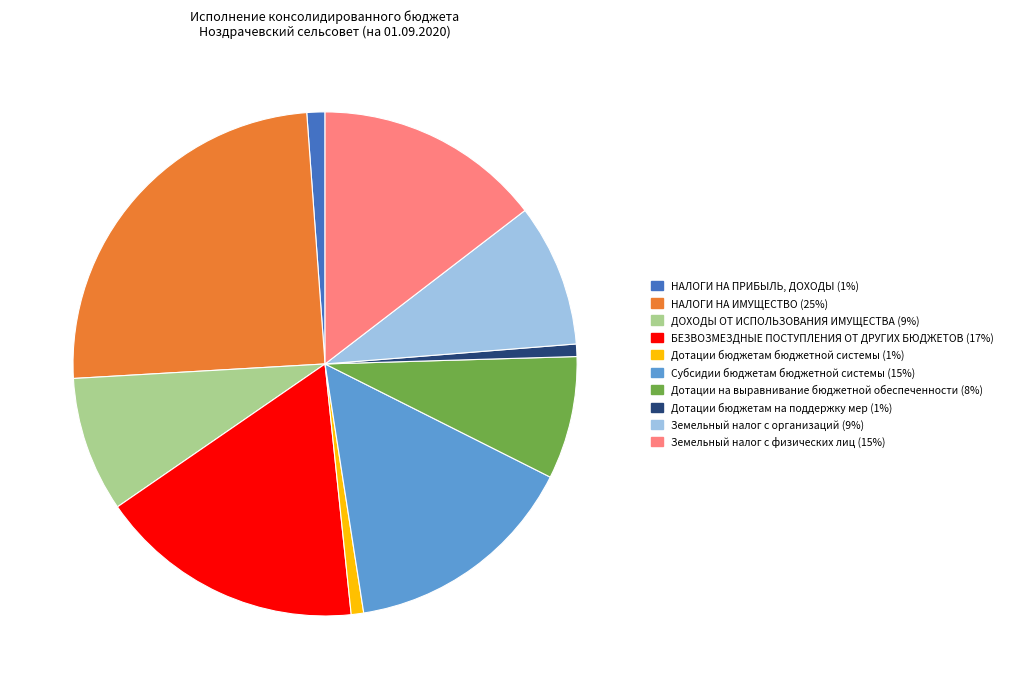

How many segments does this pie chart have?

10